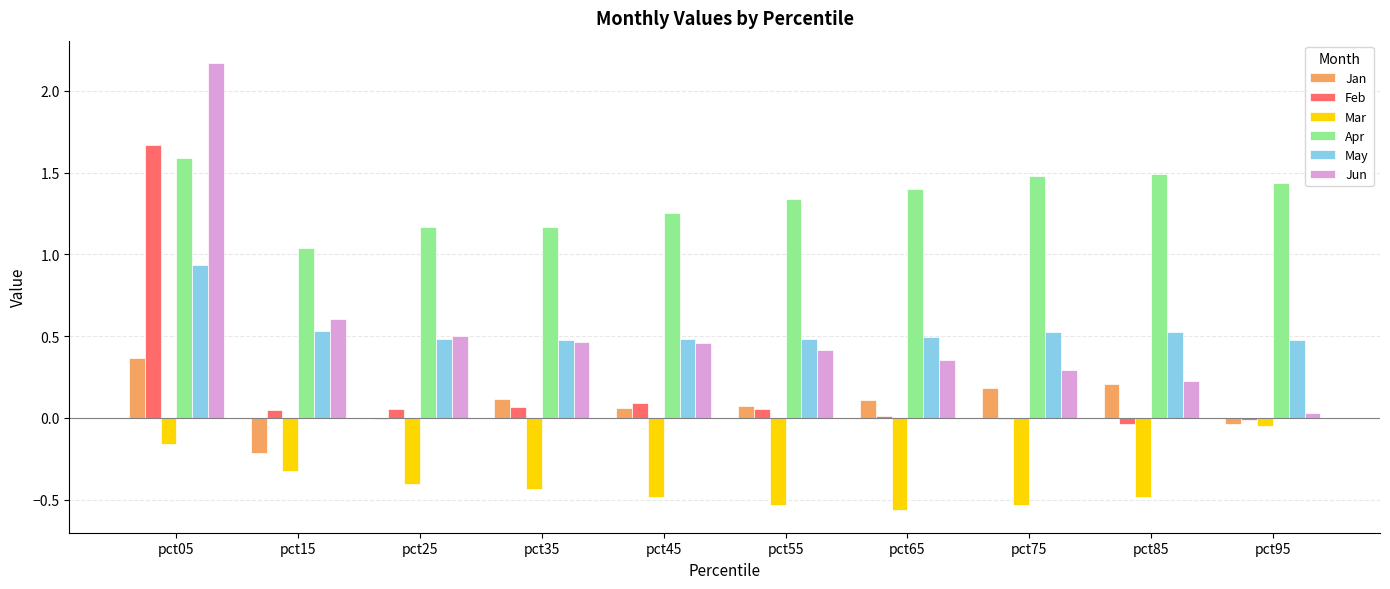

How many series are shown in this chart?

6